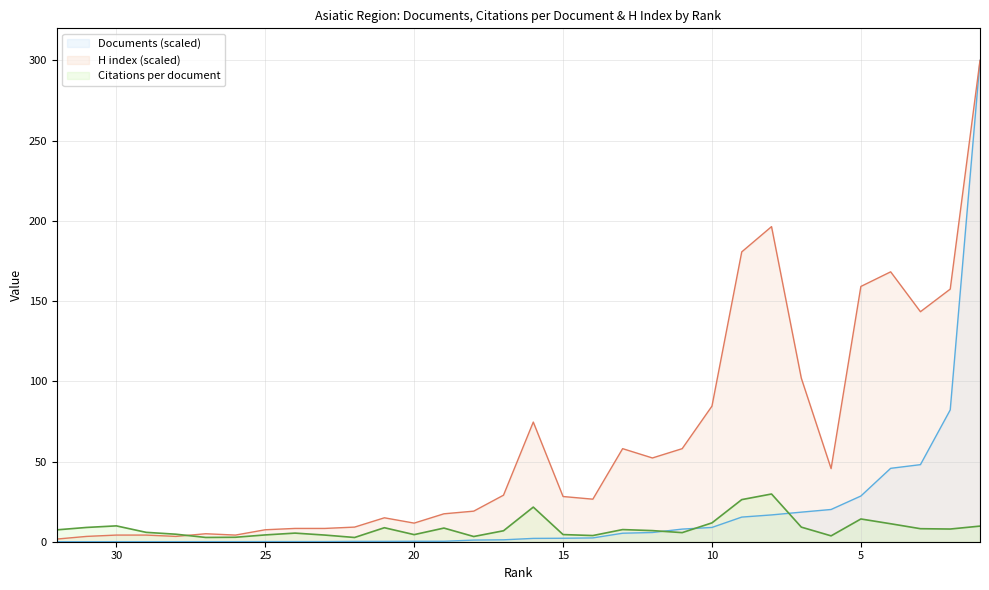

Rank the categories by H index value from lowest to highest.

32, 31, 28, 30, 29, 26, 27, 25, 24, 23, 22, 20, 21, 19, 18, 14, 15, 17, 6, 12, 13, 11, 16, 10, 7, 3, 2, 5, 4, 9, 8, 1